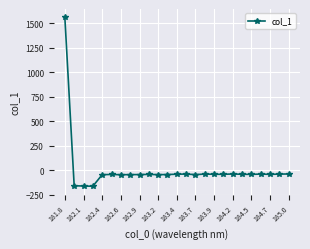

What is the sum of all values?

160.1